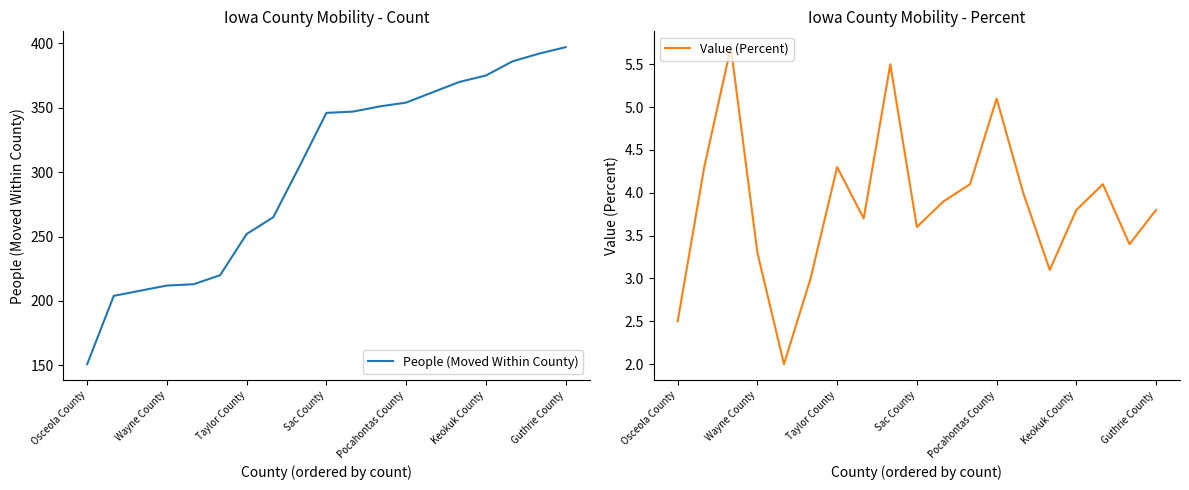

What is the value of the Value (Percent) point at the 12th from the left?

4.1